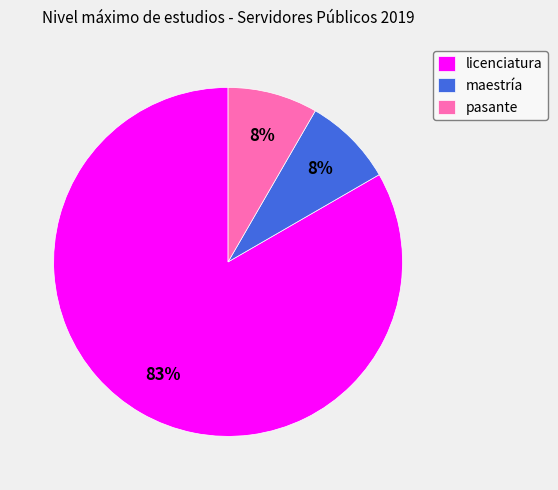

Which category has the biggest portion of the pie?

licenciatura